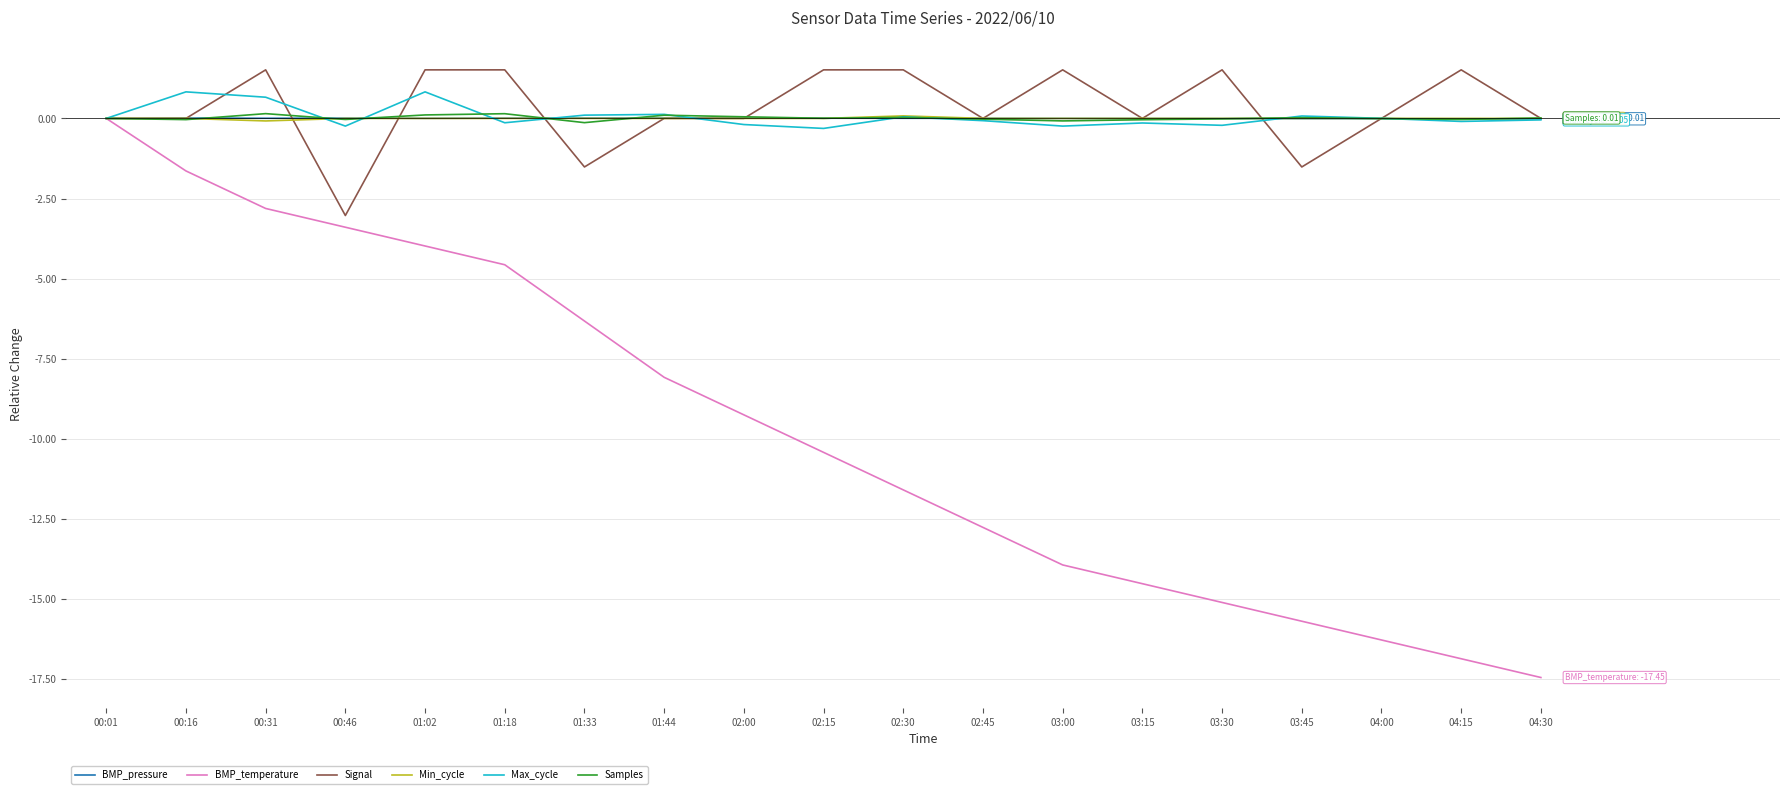

Which series has the widest spread of values?

BMP_temperature